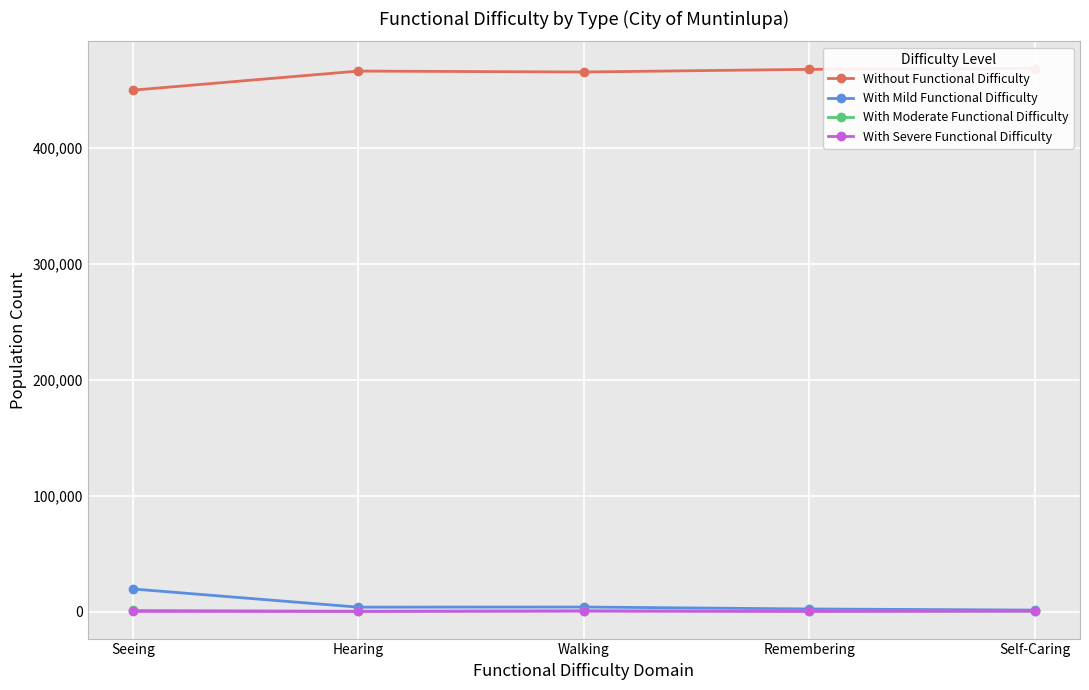

Reading left to right, list all the values displayed in this chart.

Without Functional Difficulty: 449745	466208	465406	467712	468429
With Mild Functional Difficulty: 19570	3869	3997	2310	1337
With Moderate Functional Difficulty: 1132	374	796	415	410
With Severe Functional Difficulty: 190	186	438	199	459